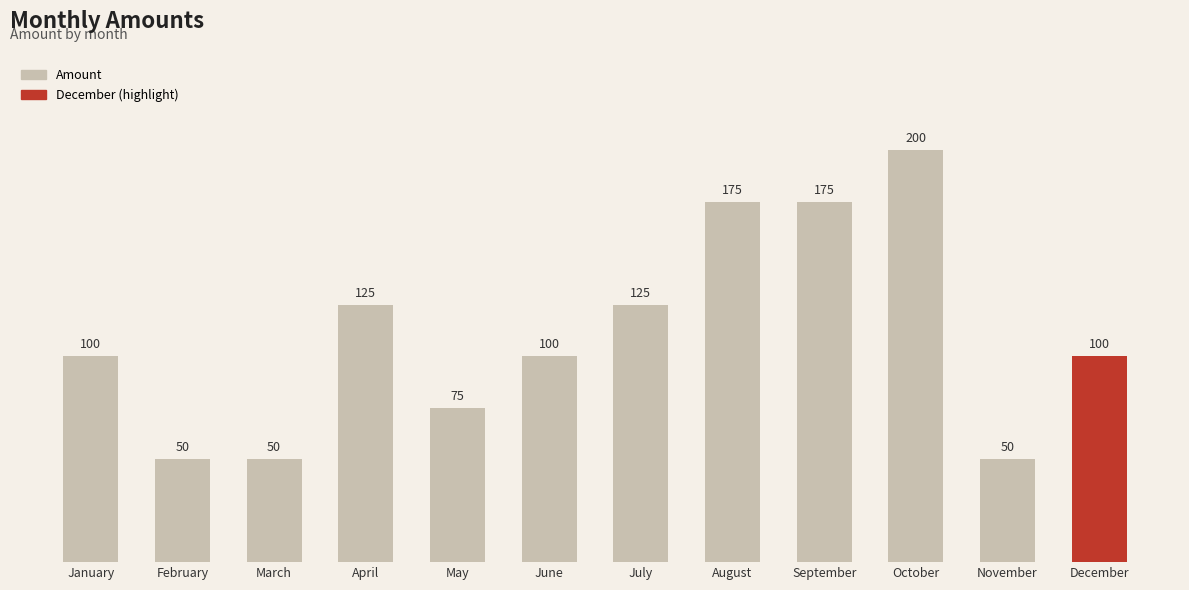

Between December and August, which is larger?

August